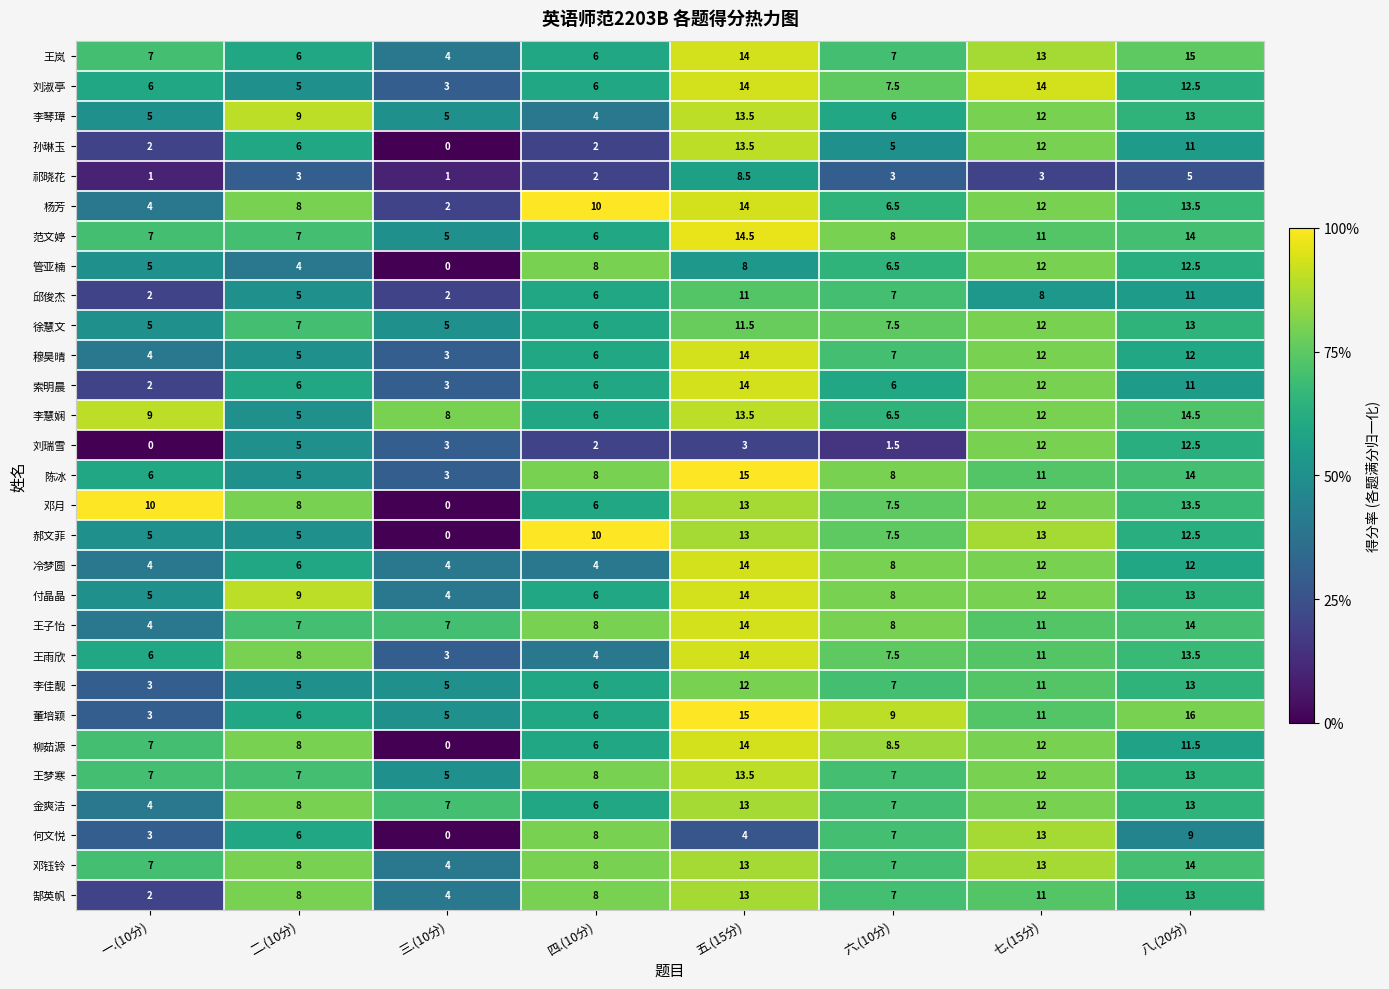

Rank the categories by 邓月 value from highest to lowest.

八.(20分), 五.(15分), 七.(15分), 一.(10分), 二.(10分), 六.(10分), 四.(10分), 三.(10分)